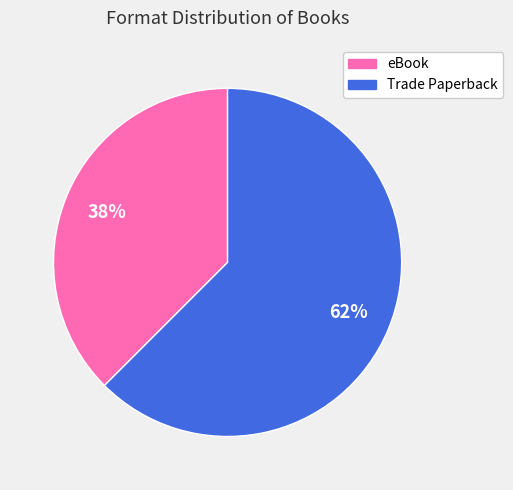

Do eBook and Trade Paperback together represent more than half of the pie?

Yes